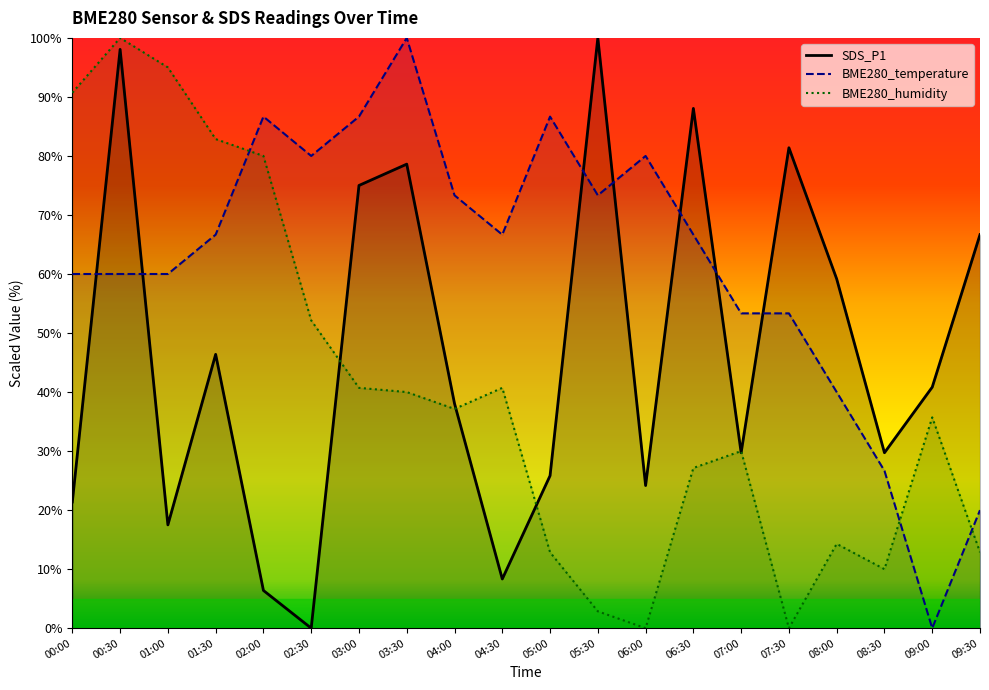

Reading left to right, transcribe all the data shown in this chart.

SDS_P1: 21.4	98.1	17.5	46.4	6.4	0.0	75.0	78.6	38.1	8.3	25.8	100.0	24.2	88.1	29.7	81.4	59.2	29.7	40.8	66.7
BME280_temperature: 60.0	60.0	60.0	66.7	86.7	80.0	86.7	100.0	73.3	66.7	86.7	73.3	80.0	66.7	53.3	53.3	40.0	26.7	0.0	20.0
BME280_humidity: 90.7	100.0	95.0	82.9	80.0	52.1	40.7	40.0	37.1	40.7	12.9	2.9	0.0	27.1	30.0	0.0	14.3	10.0	35.7	12.9